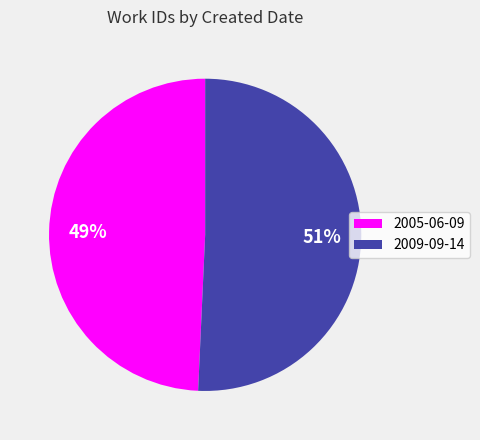

To the nearest percent, what is the average slice percentage?

50%